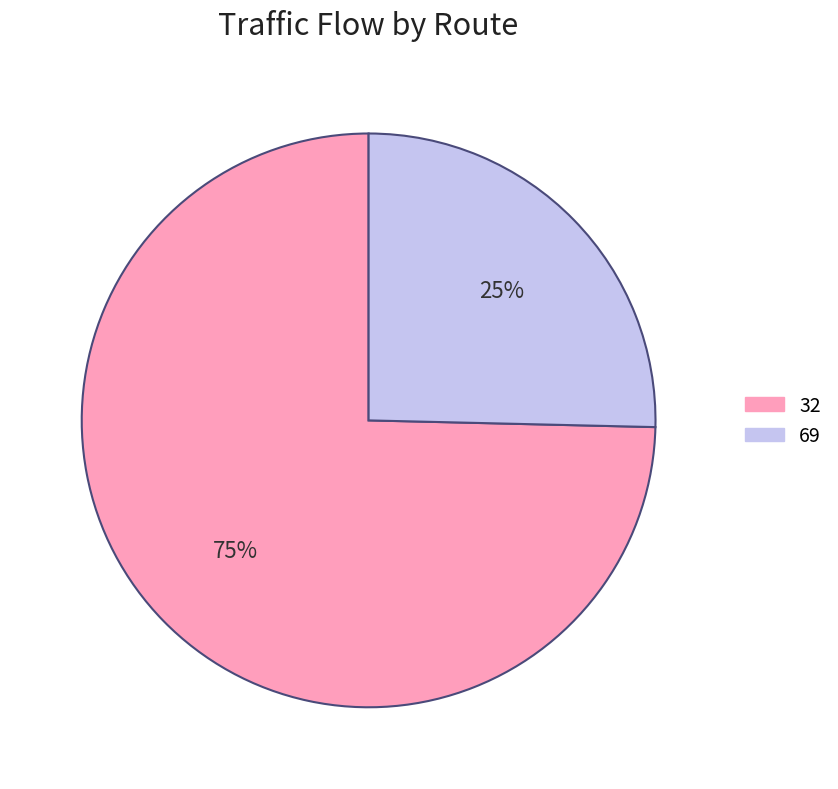

Which category accounts for the majority?

32